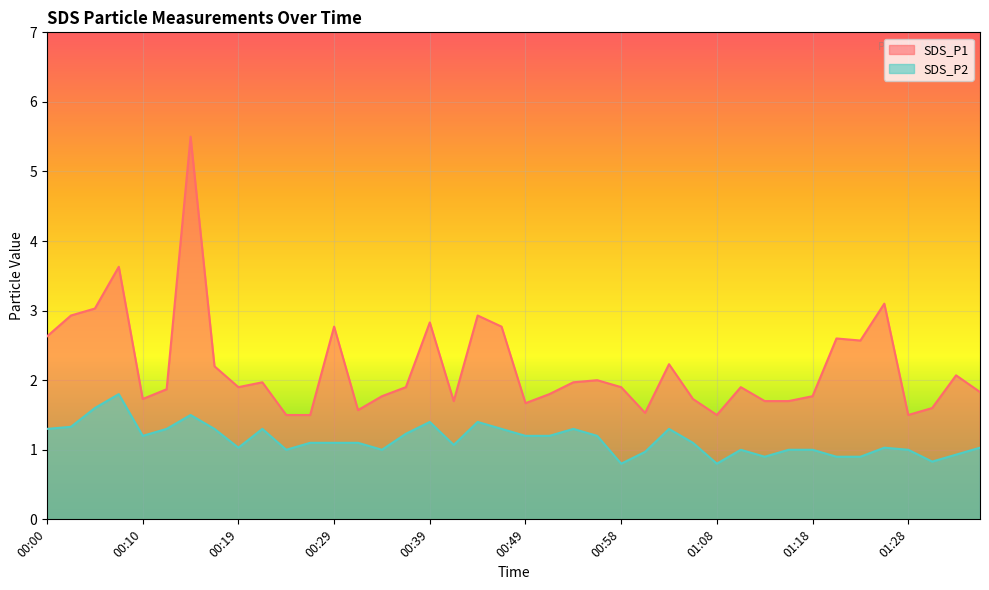

What is the label of the 20th point from the left?

00:46